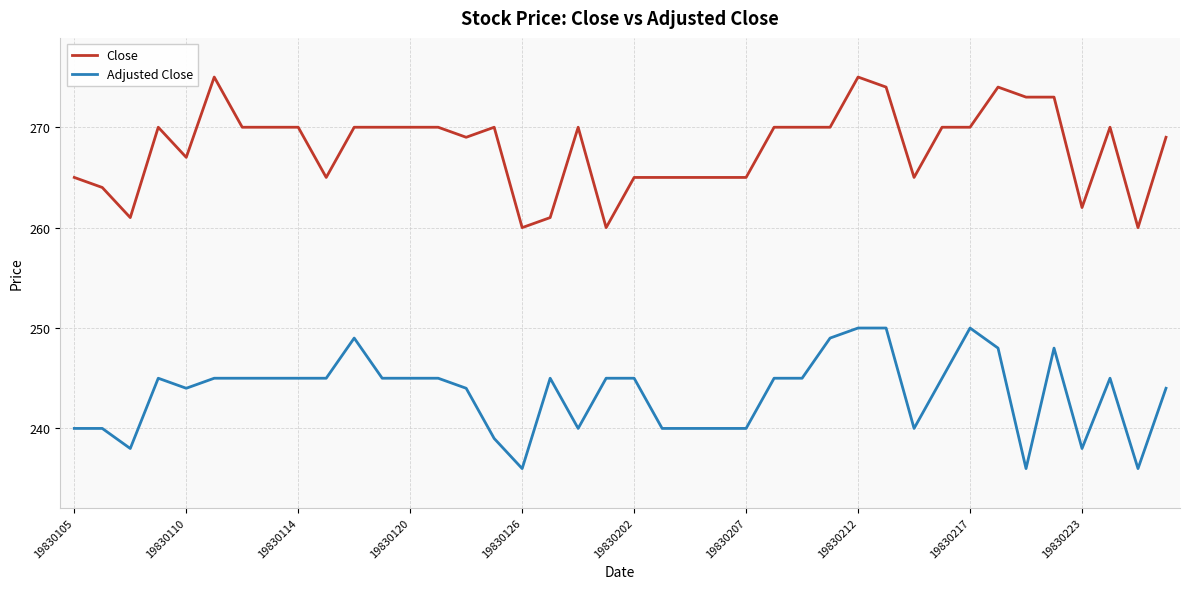

What is the greatest value displayed?

275